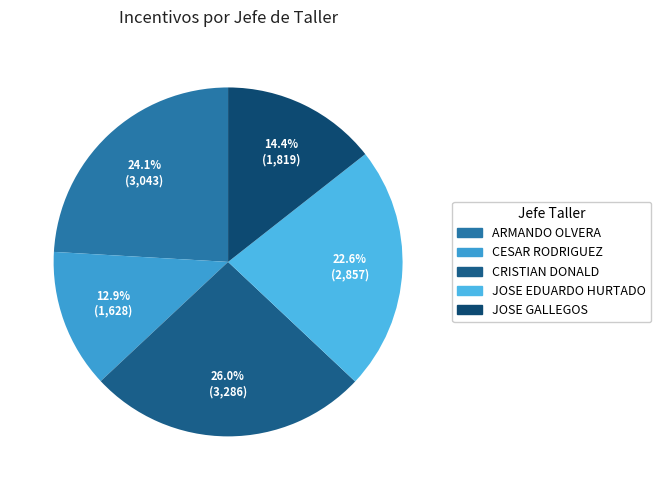

To the nearest percent, what portion does JOSE EDUARDO HURTADO represent?

23%